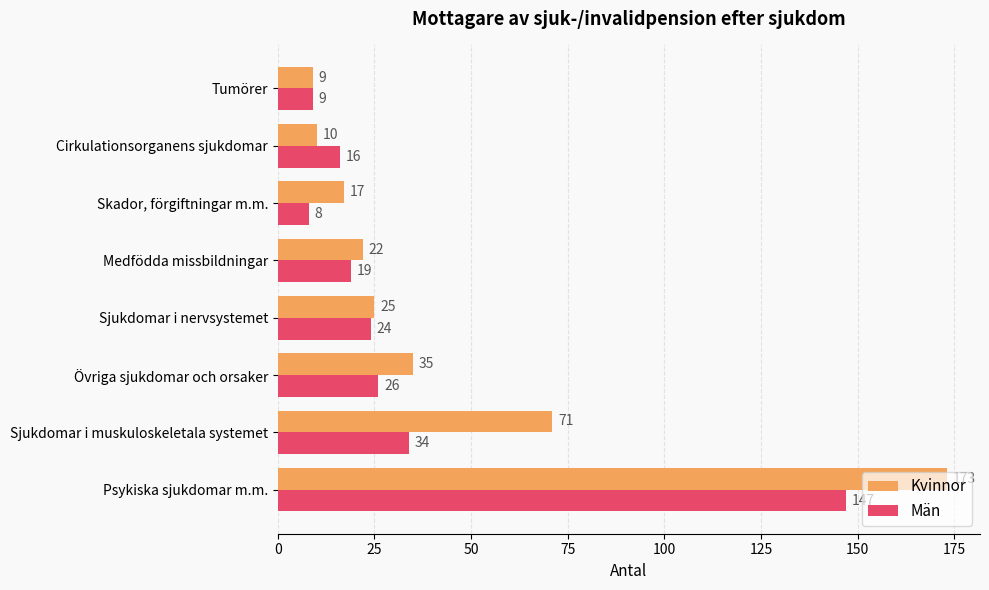

At which category is the sum across all series the highest?

Psykiska sjukdomar m.m.